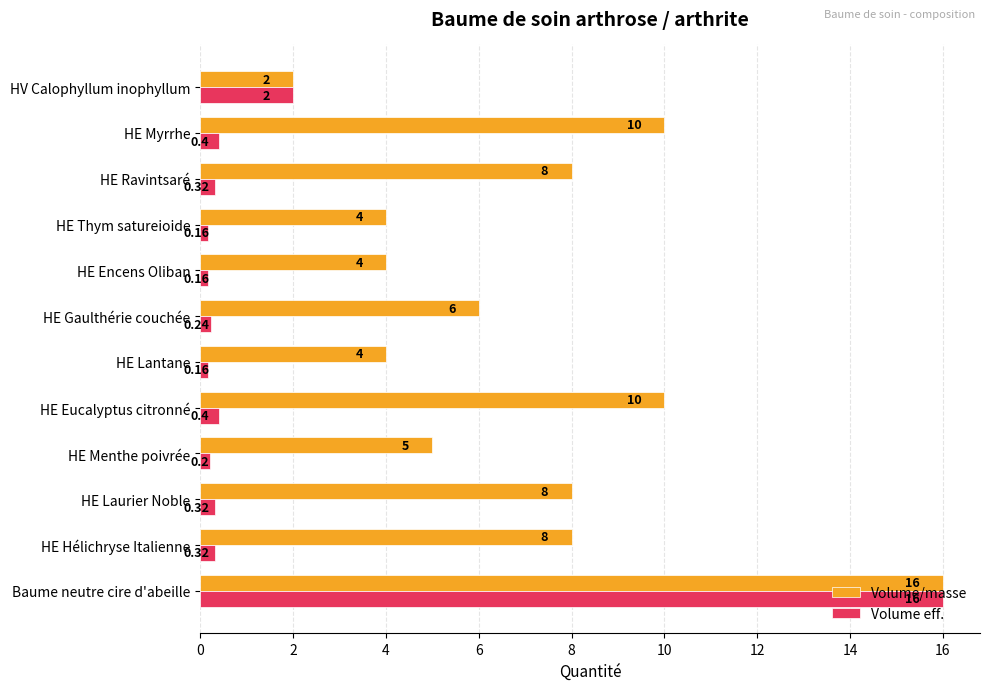

Which series has the largest range (max minus min)?

Volume eff.